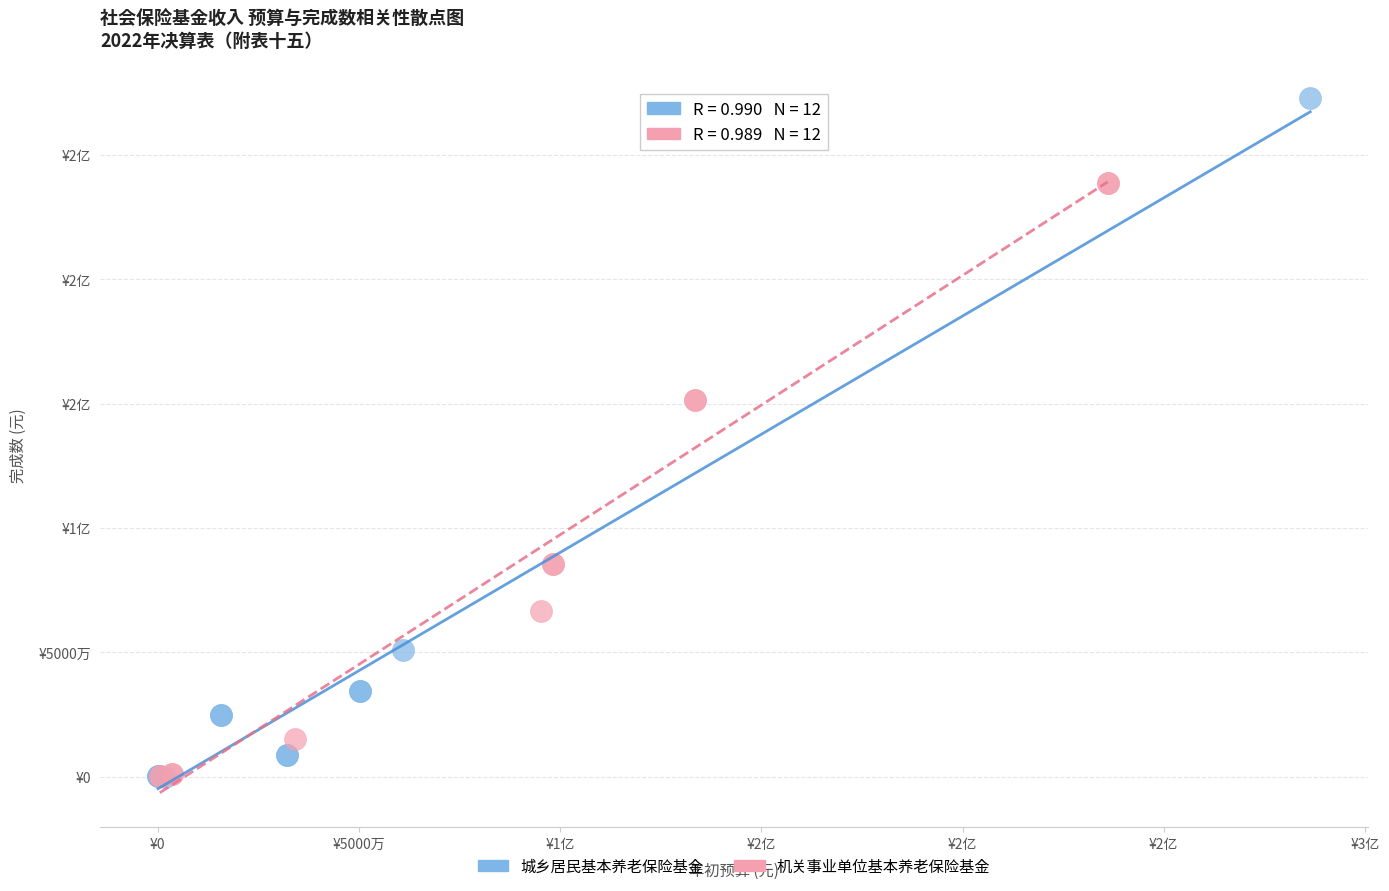

What are all the series names shown in the legend?

城乡居民基本养老保险基金, 机关事业单位基本养老保险基金